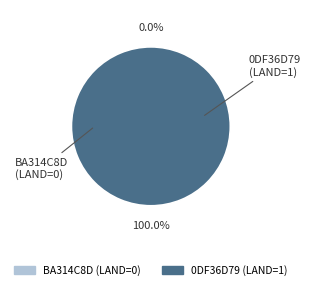

To the nearest percent, what is the difference between the largest and smallest slice percentages?

100%